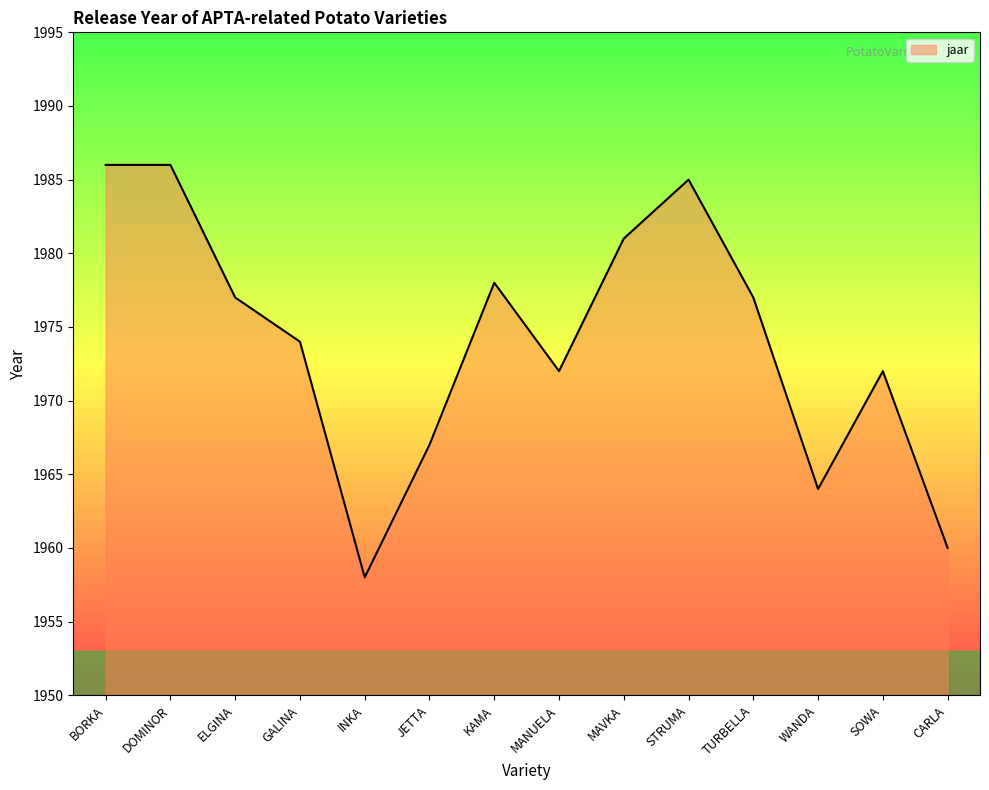

What value does the data have at DOMINOR, to the nearest 10?

1990